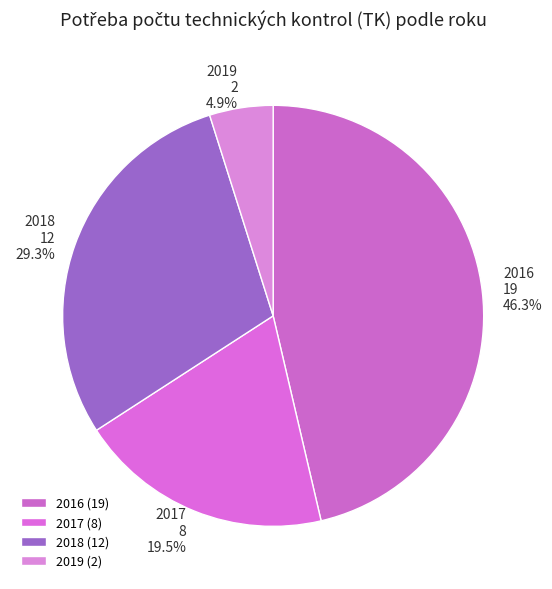

What percentage is NOT represented by 2019?

95.1%